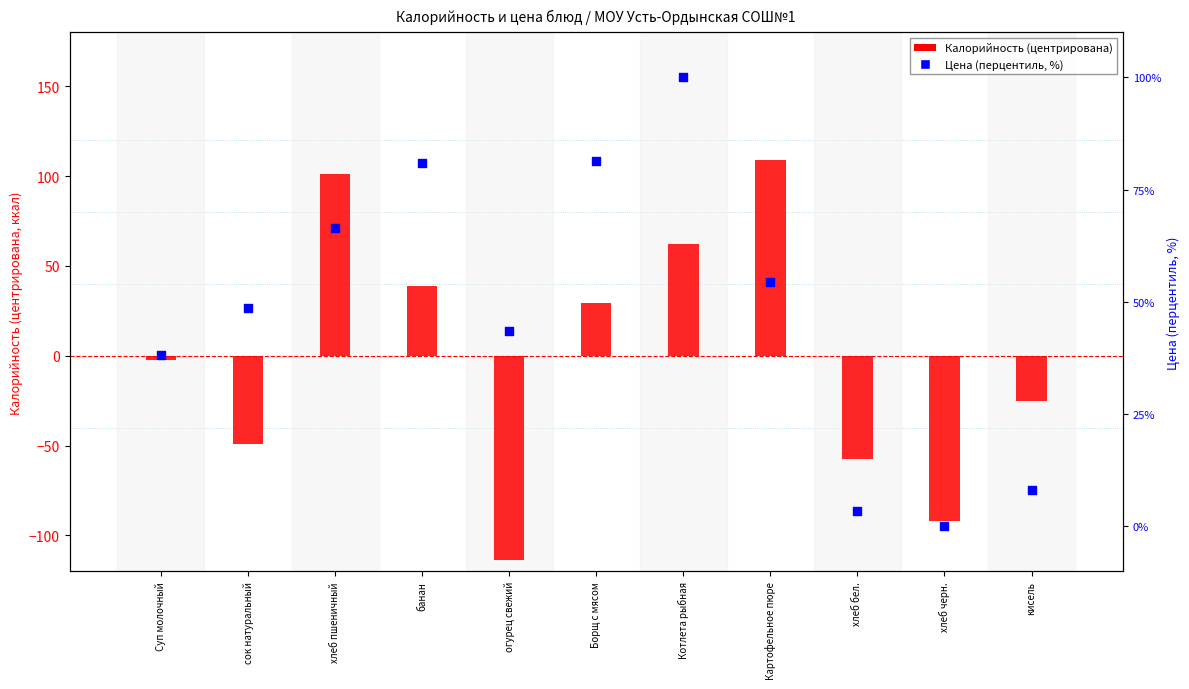

At which category is the sum across all series the highest?

хлеб пшеничный